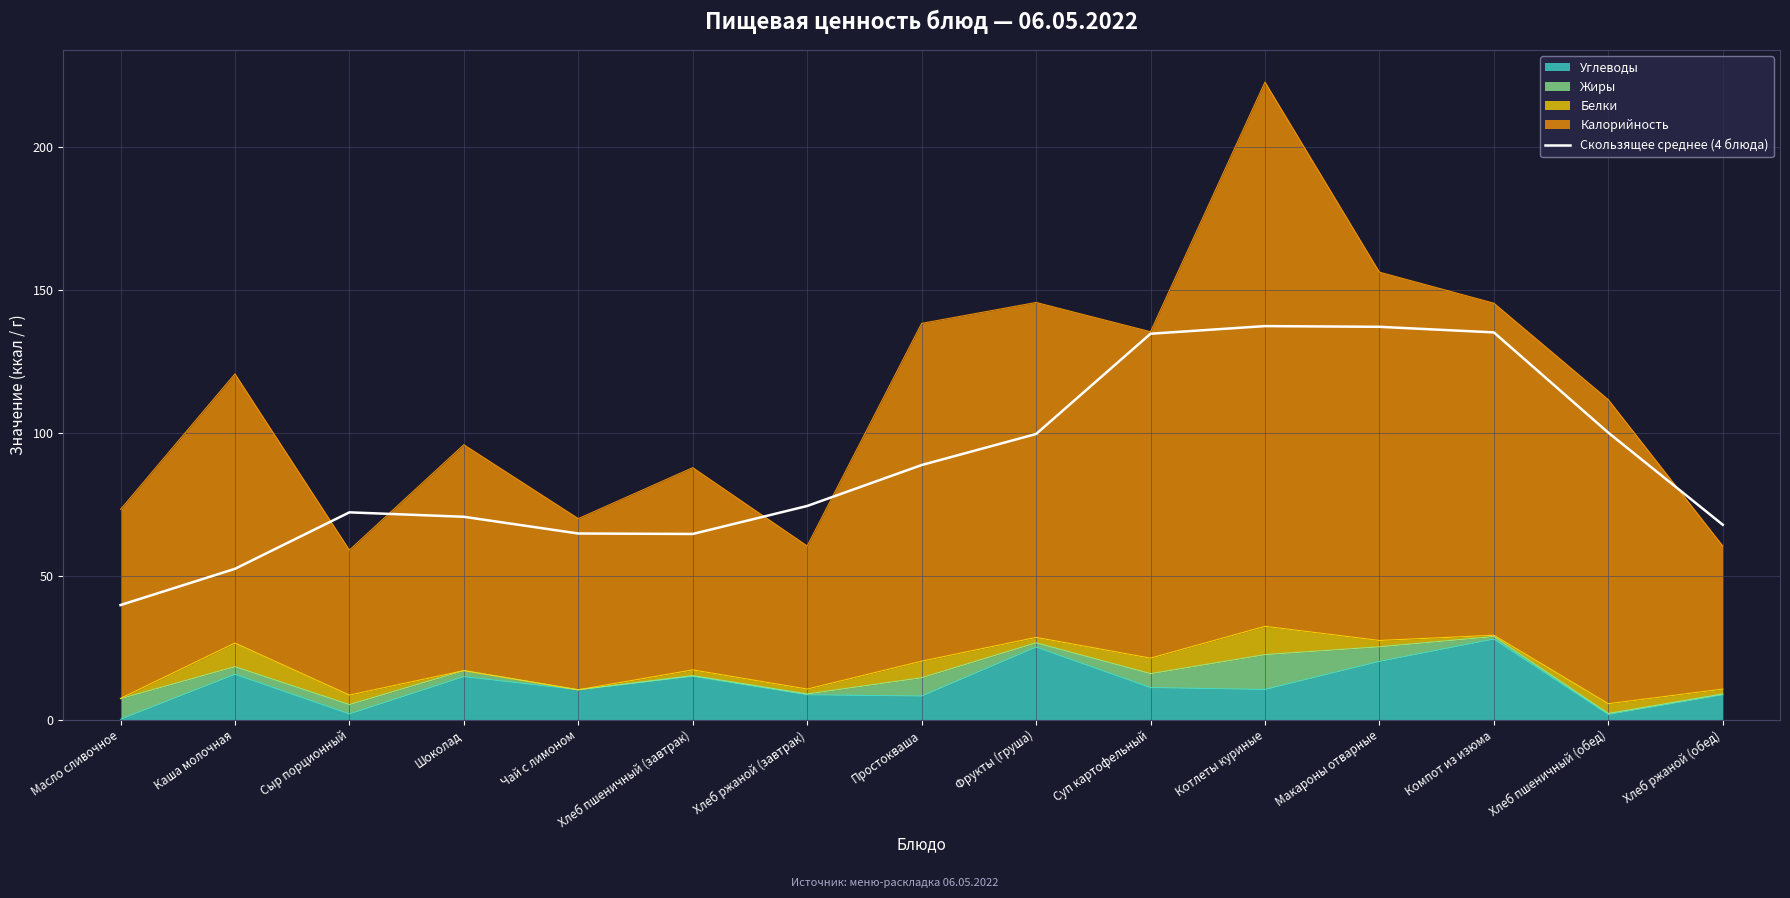

At which label is the value closest to 88?

Простокваша